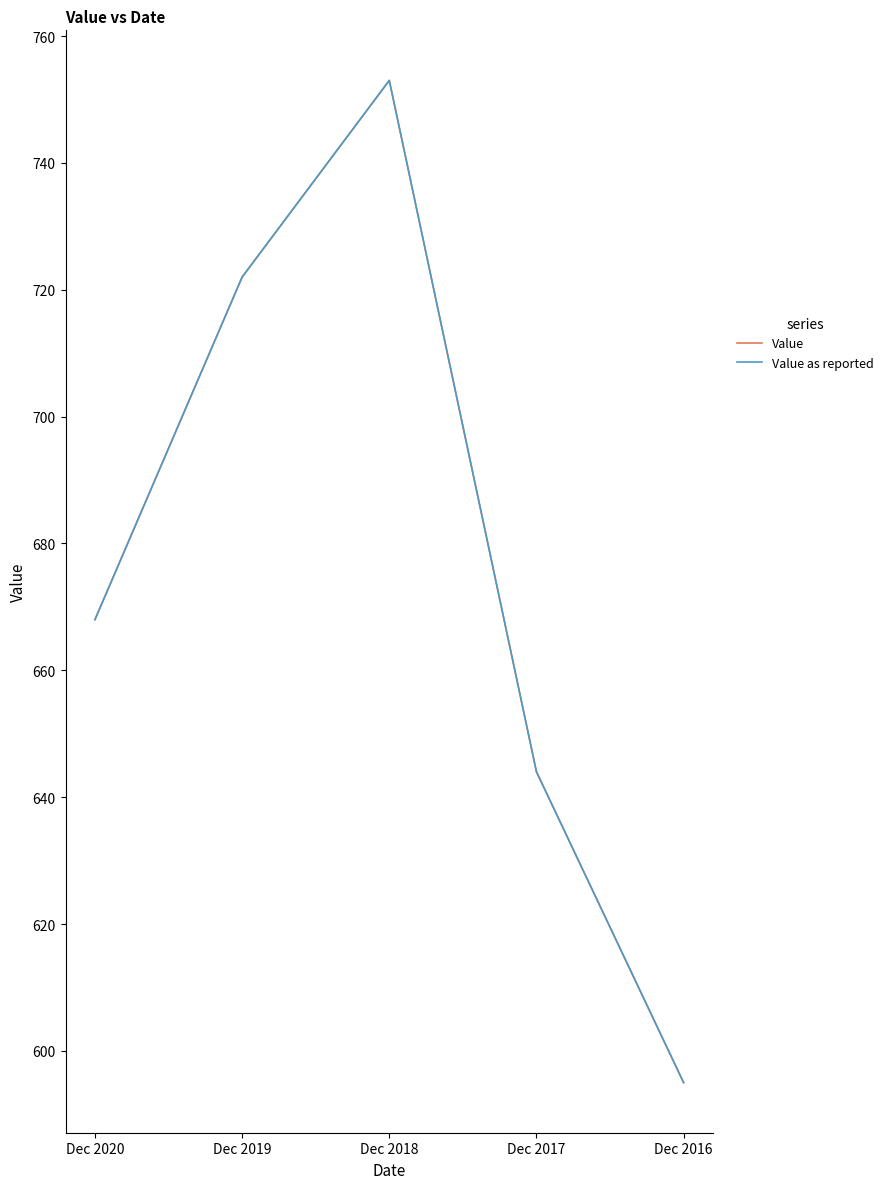

Which series has the largest range (max minus min)?

Value